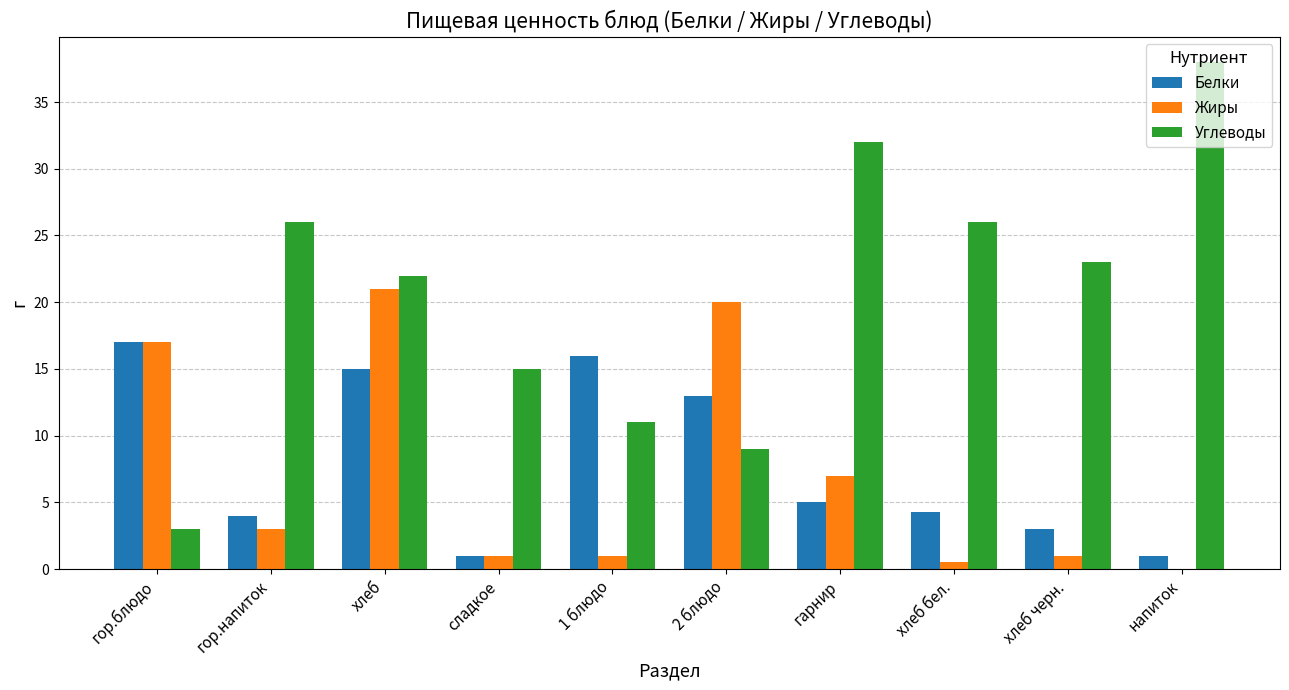

At which category is the sum across all series the highest?

хлеб